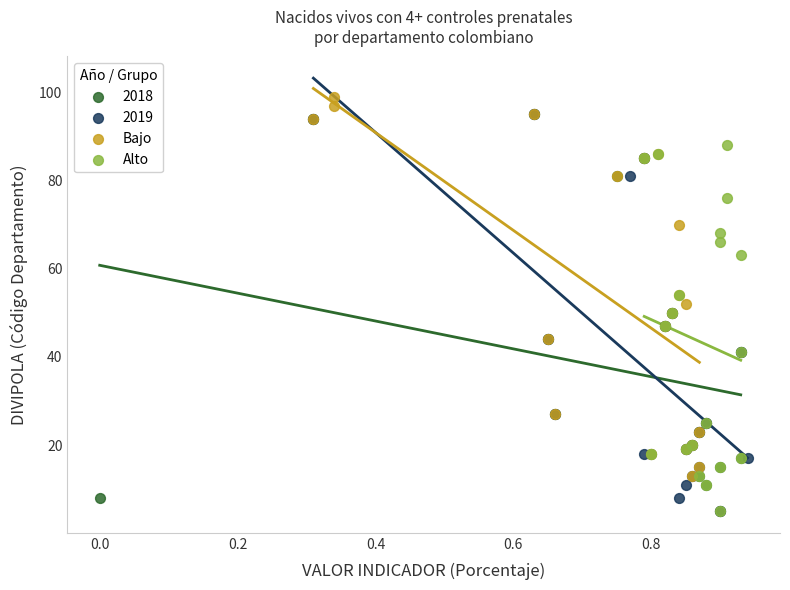

What are all the series names shown in the legend?

2018, 2019, Bajo, Alto